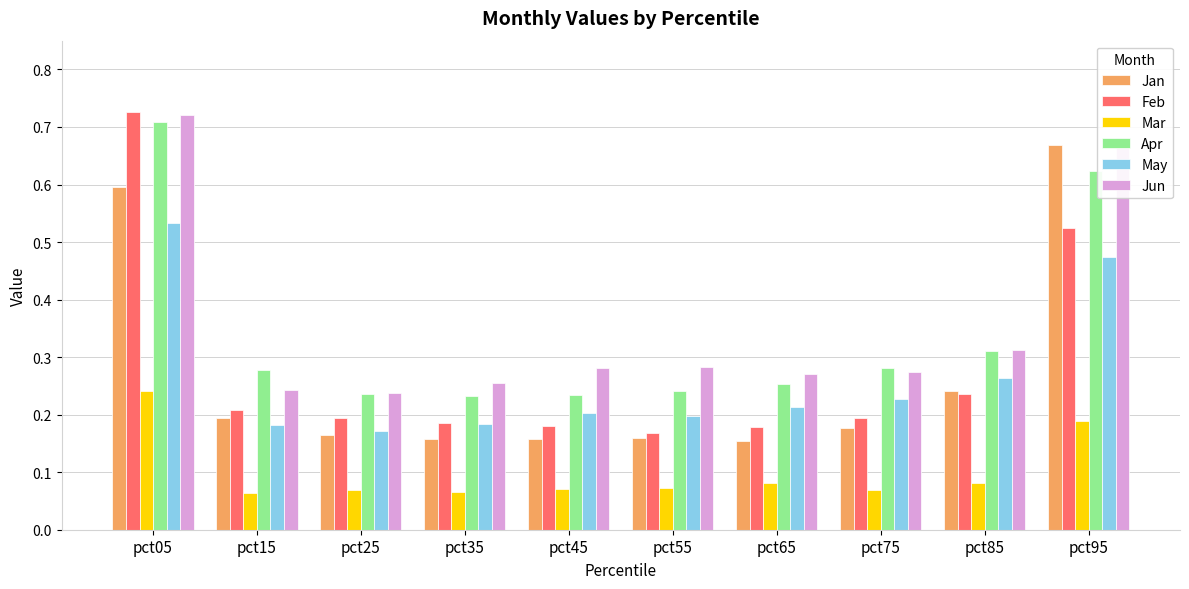

Which category has the highest value across all series?

pct05